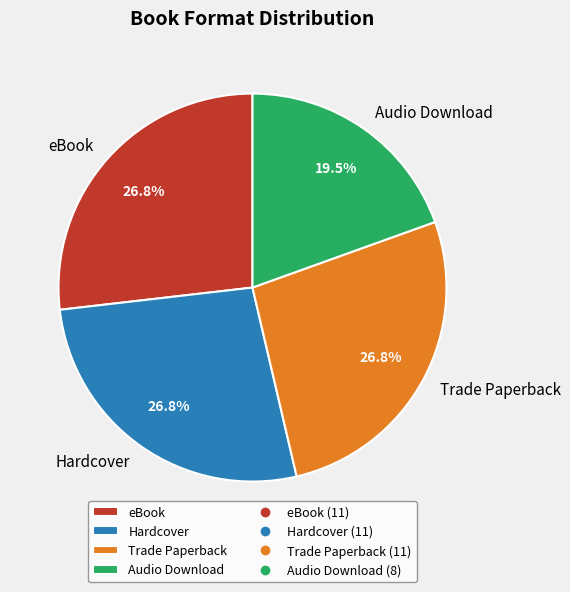

What is the ratio of the value at Hardcover to the value at Audio Download?

1.4